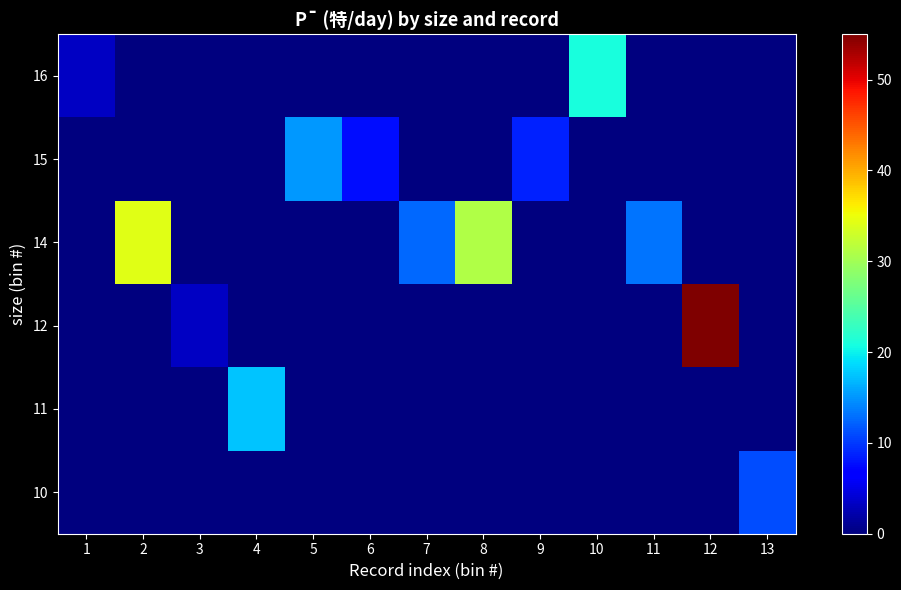

List the series in order of their peak value, lowest first.

10, 15, 11, 16, 14, 12